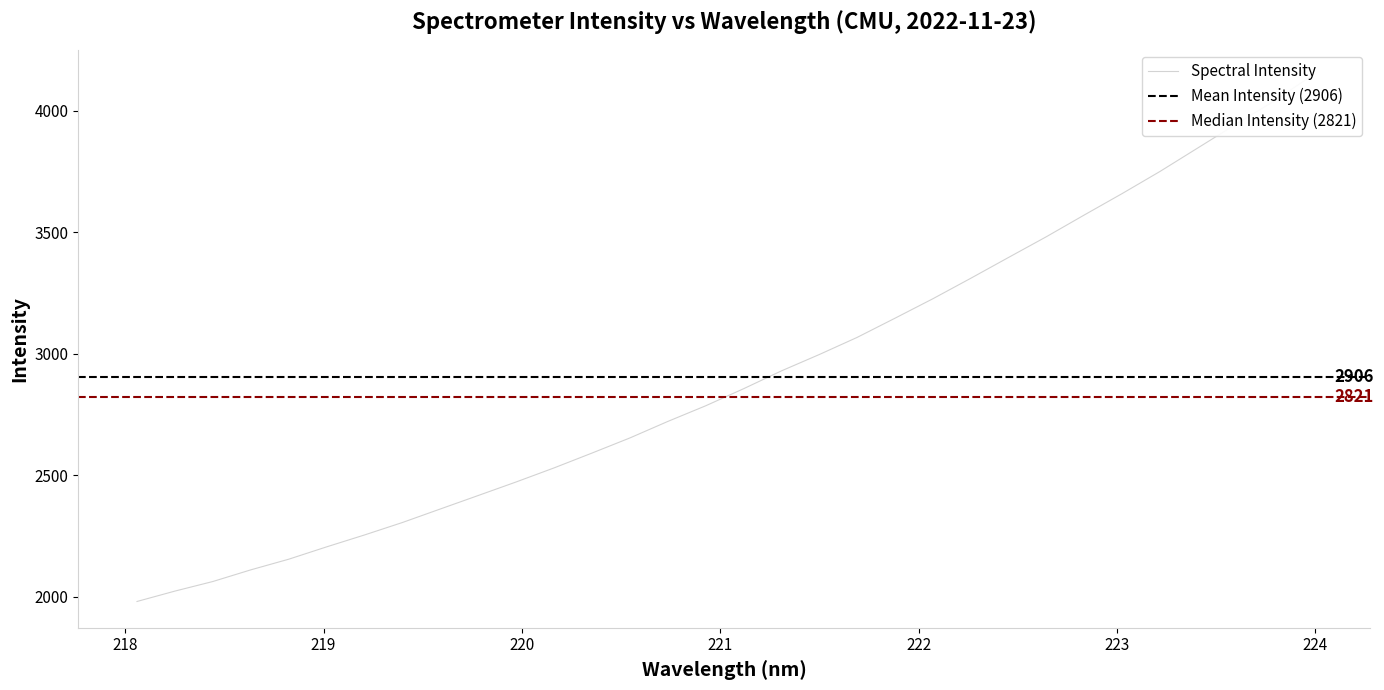

Reading left to right, transcribe all the data shown in this chart.

218.0596=1980.2	218.2508=2022.9	218.442=2062.3	218.6332=2110.3	218.8244=2154.1	219.0156=2204.9	219.2067=2253.9	219.3979=2305.2	219.589=2360.9	219.7801=2416.3	219.9712=2472.1	220.1623=2529.9	220.3533=2590.9	220.5444=2653.1	220.7354=2721.0	220.9264=2785.4	221.1174=2855.6	221.3083=2929.1	221.4993=2996.5	221.6902=3067.0	221.8812=3146.0	222.0721=3226.1	222.263=3310.3	222.4538=3396.2	222.6447=3481.6	222.8355=3570.9	223.0264=3659.0	223.2172=3750.1	223.408=3846.9	223.5987=3943.6	223.7895=4038.5	223.9802=4142.9